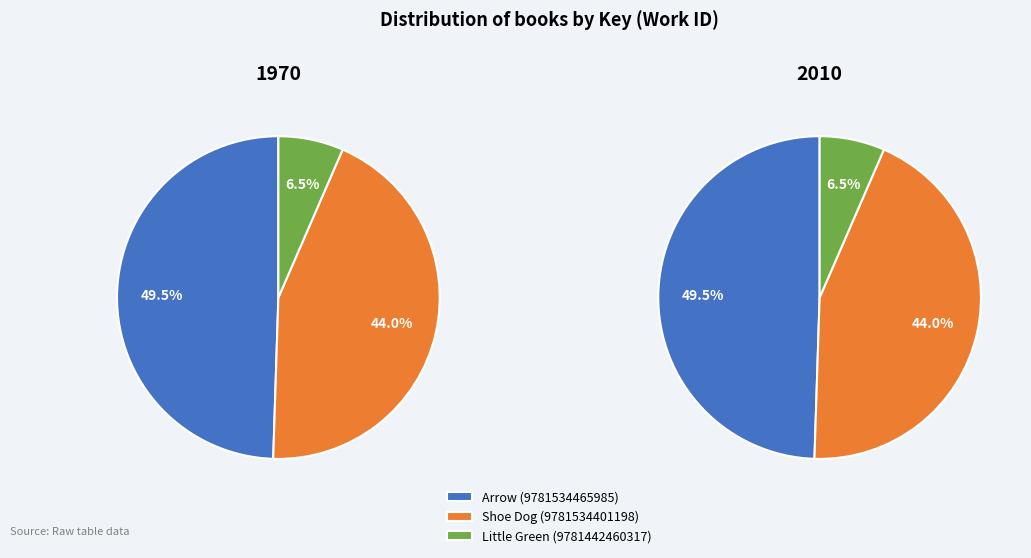

The Arrow (9781534465985) slice represents 44% of the pie. True or false?

False